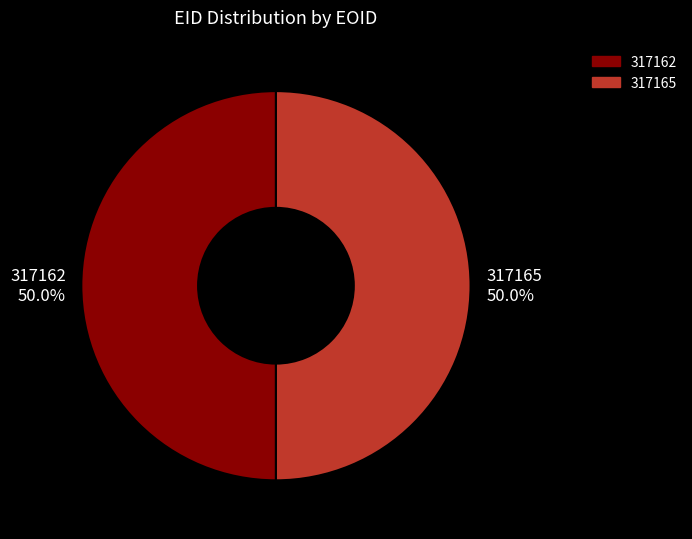

What percentage is NOT represented by 317162?

50.0%